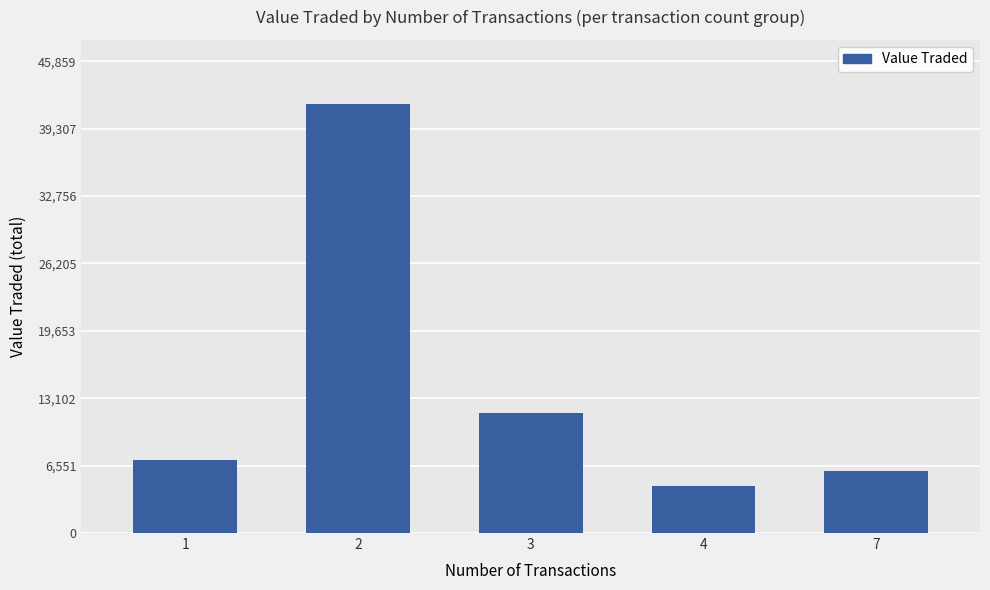

The chart shows a value of 8857 at 7. True or false?

False